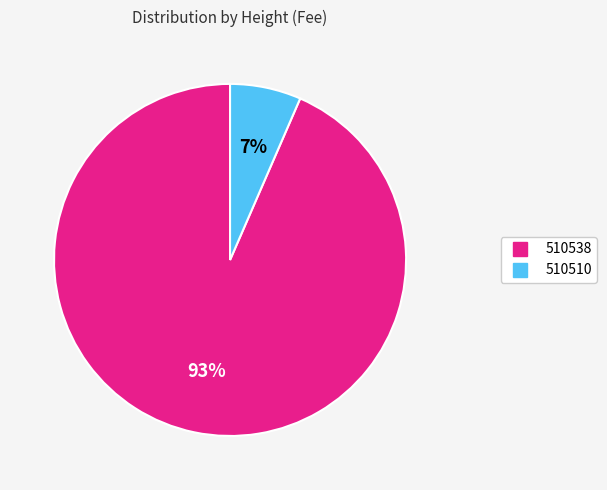

Does any single category account for the majority?

Yes